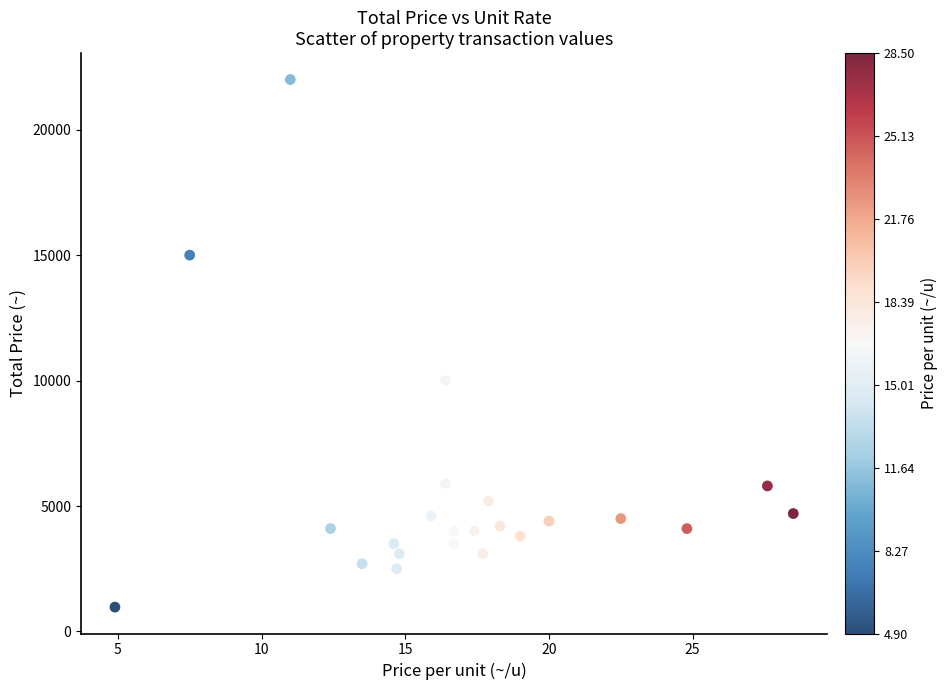

What is the range of Y values (max minus min)?

21030